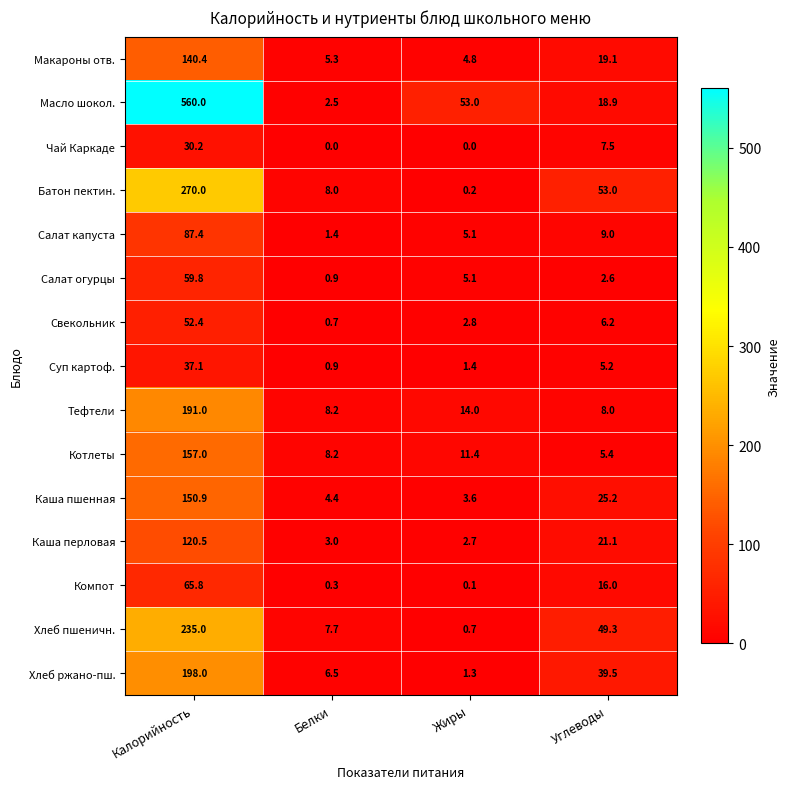

How many categories are shown in the chart?

4